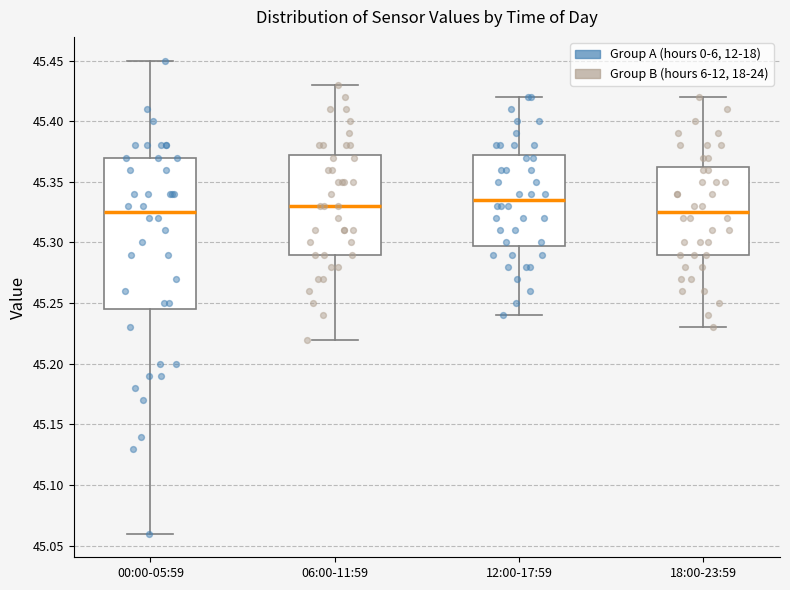

Reading left to right, read every box against the y-axis: the position of its median line, the range the box covers, and the ends of its whiskers. The values are not printed on the chart, so give them approximately, as read against the axis.

00:00-05:59: median 45.325, box 45.245 to 45.370, whiskers 45.060 to 45.450
06:00-11:59: median 45.330, box 45.290 to 45.375, whiskers 45.220 to 45.430
12:00-17:59: median 45.335, box 45.300 to 45.375, whiskers 45.240 to 45.420
18:00-23:59: median 45.325, box 45.290 to 45.365, whiskers 45.230 to 45.420